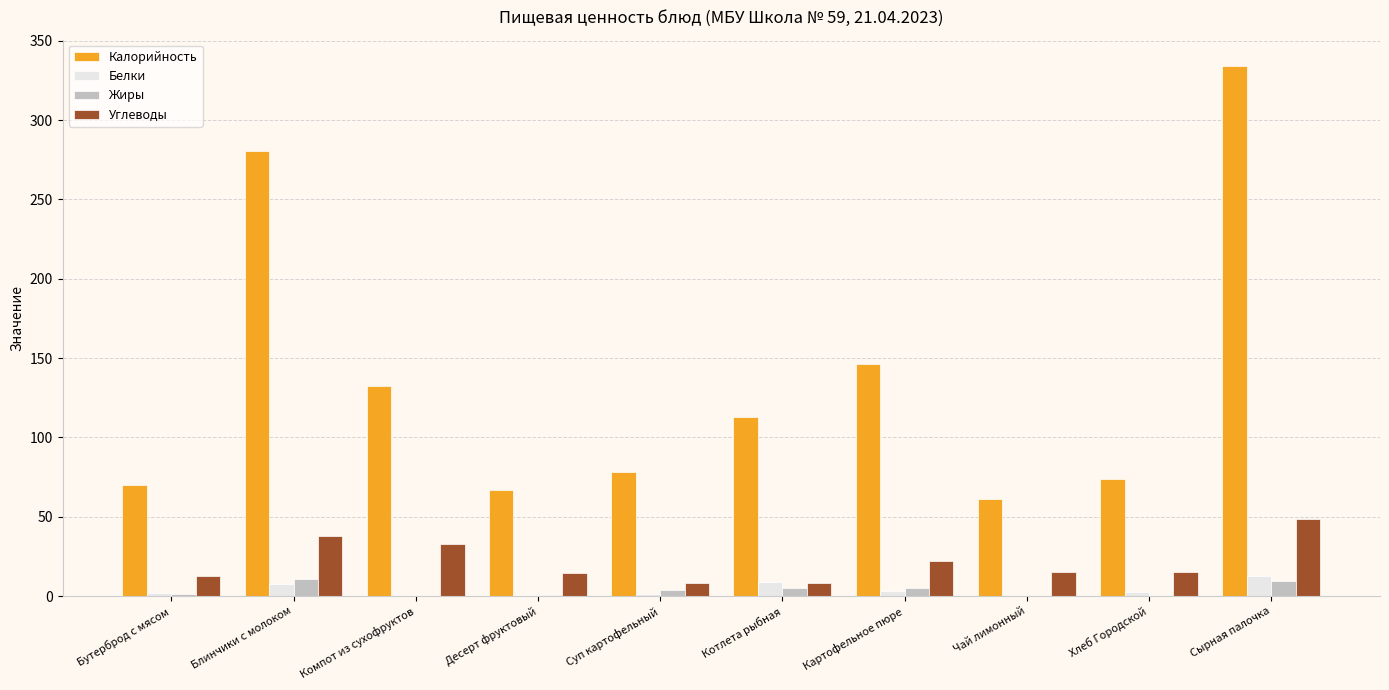

What is the sum of all Жиры values?

36.9